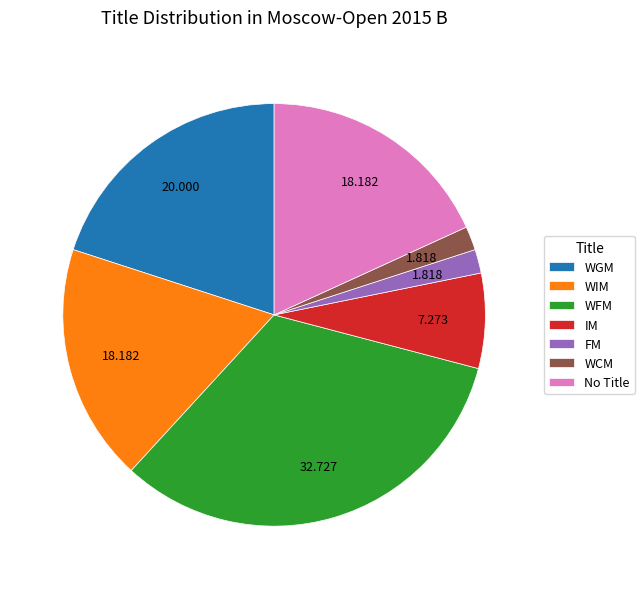

What is the largest slice in the pie chart?

WFM